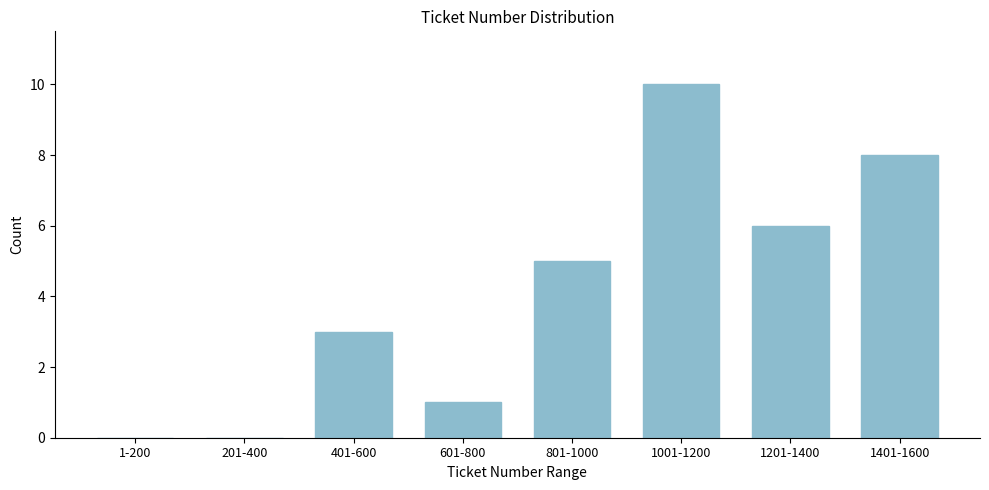

Reading left to right, what are all the values shown in this chart?

1-200=0	201-400=0	401-600=3	601-800=1	801-1000=5	1001-1200=10	1201-1400=6	1401-1600=8